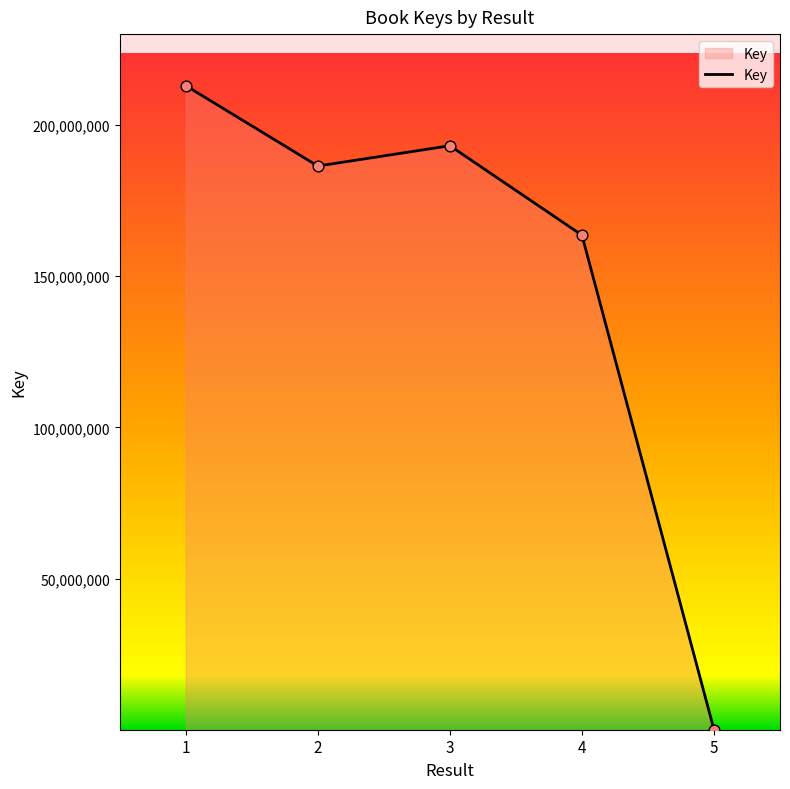

Which has a higher value, 1 or 3?

1